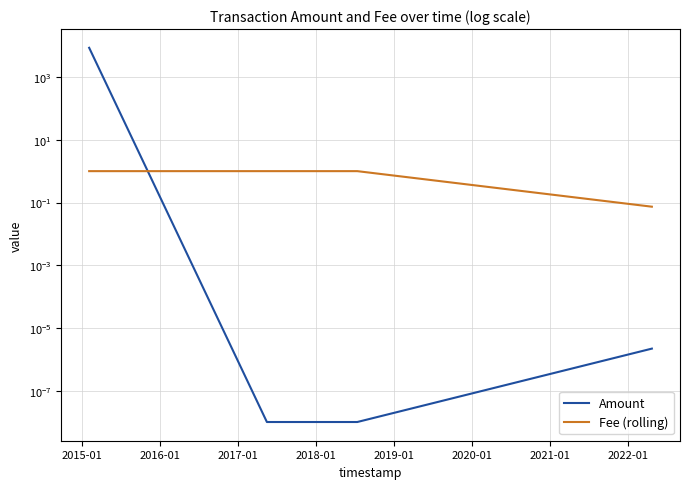

At which category is the sum across all series the highest?

2015-01